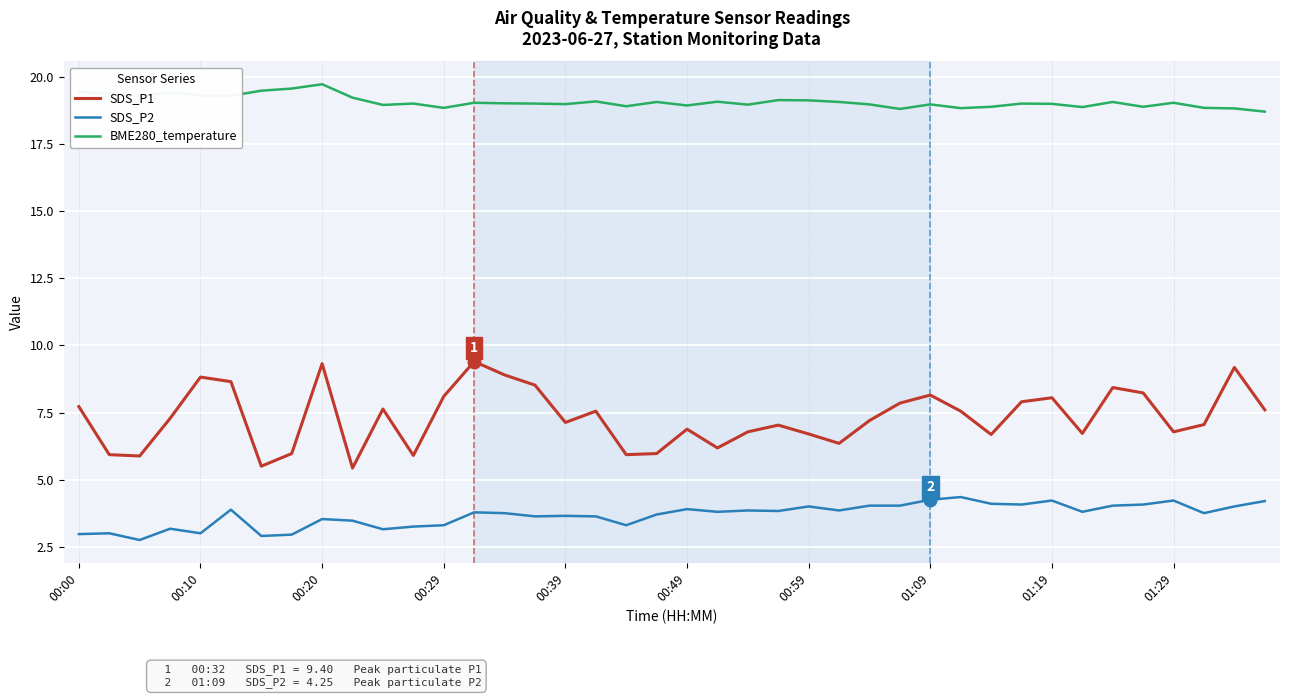

True or false: SDS_P1 and BME280_temperature cross at least once.

False